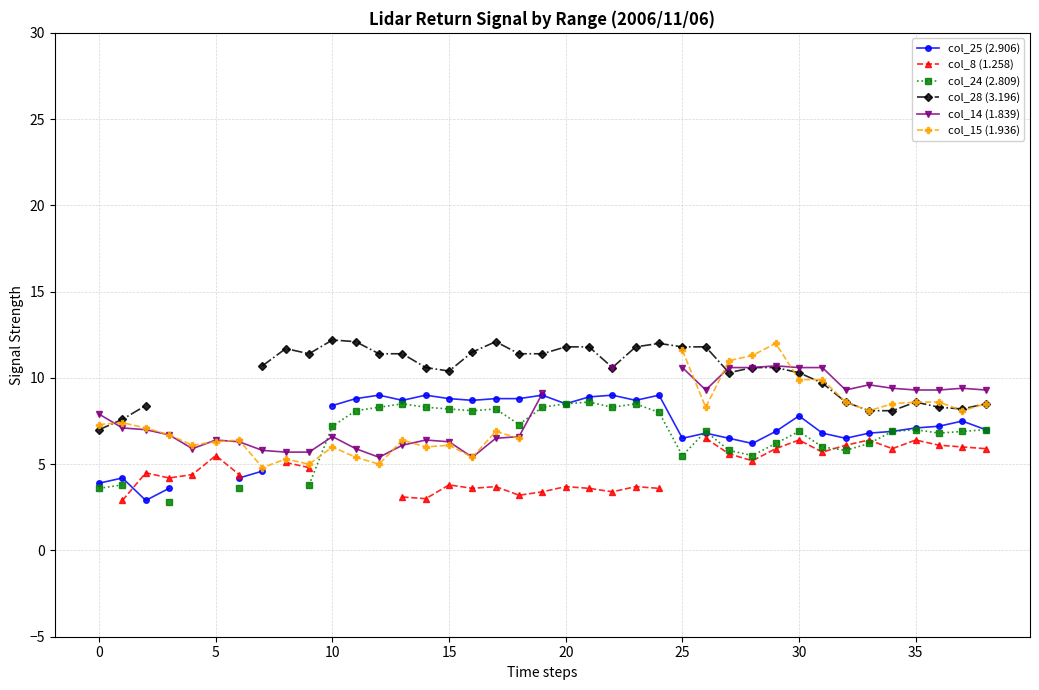

What is the value of the col_24 (2.809) point at the 24th from the left?

8.5